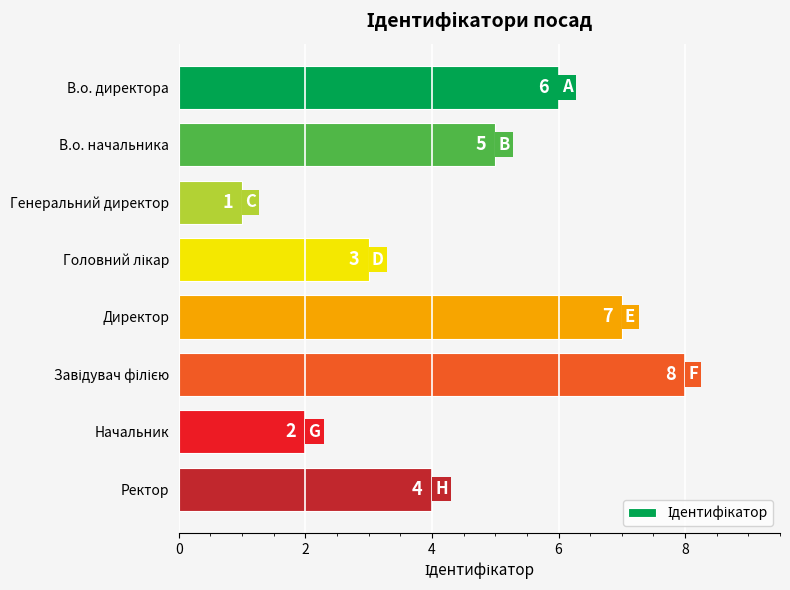

Is it true that the value at В.о. начальника is 9?

False